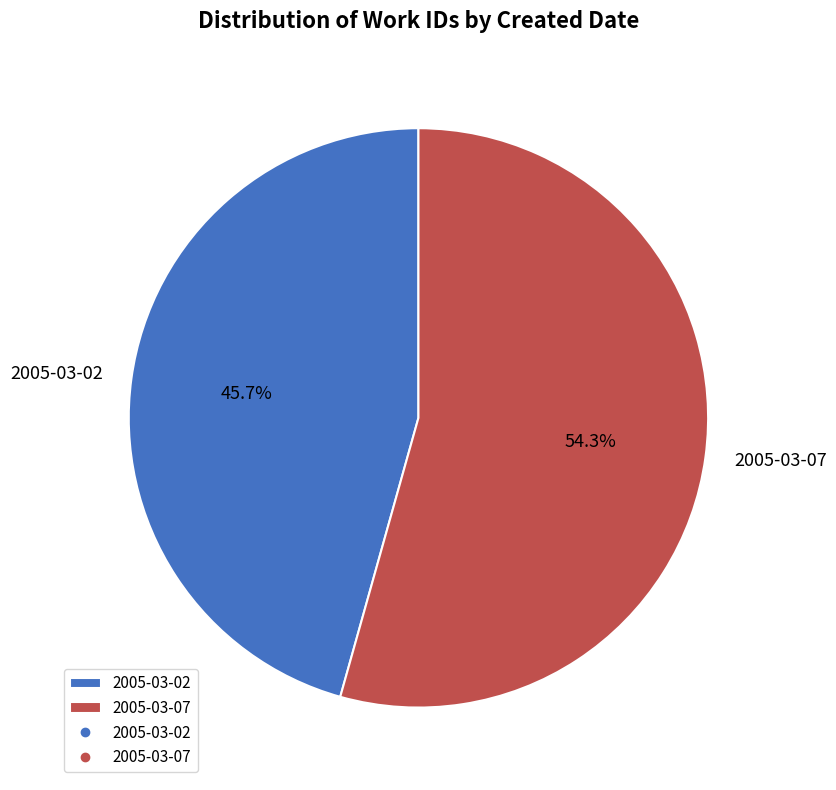

What percentage is the 2005-03-02 slice, to the nearest percent?

46%